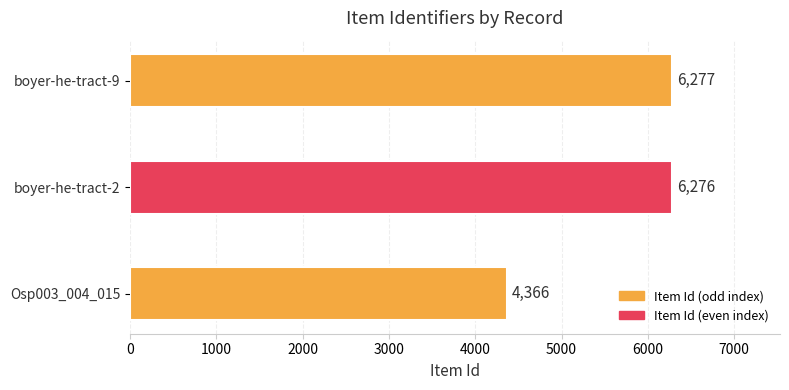

List the labels in order of value, smallest first.

Osp003_004_015, boyer-he-tract-2, boyer-he-tract-9